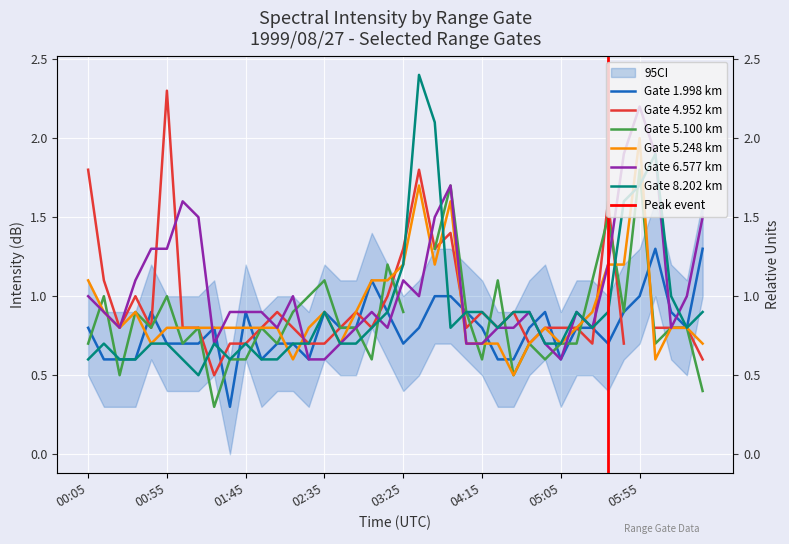

What is the label of the 20th point from the left?

1999/08/27 03:15